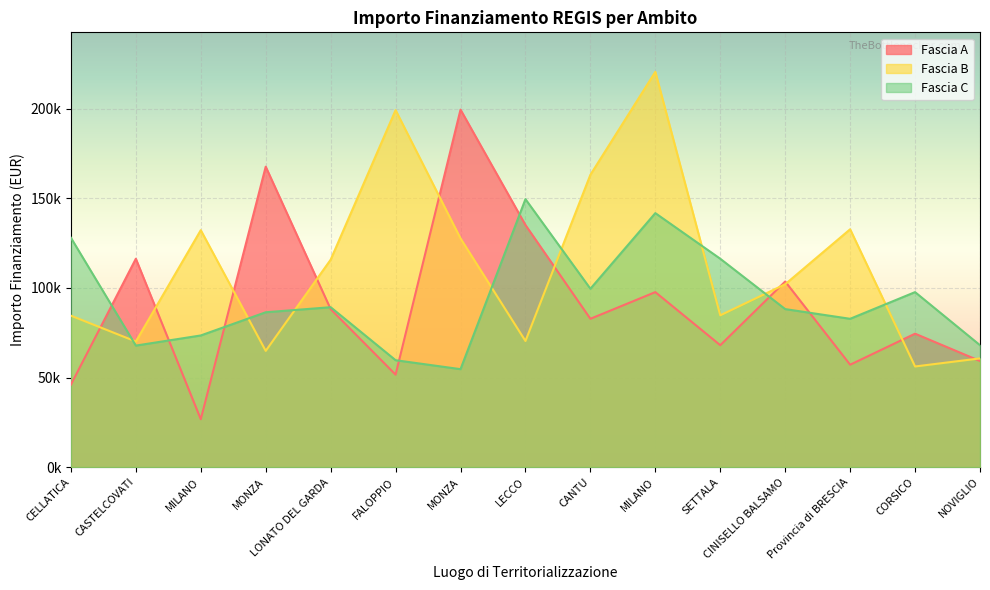

True or false: Fascia B has more than 0 points higher than both neighbors.

True